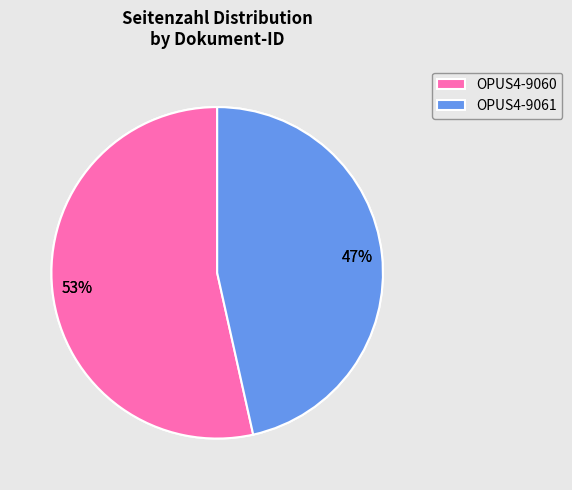

Is it true that OPUS4-9060 is 65% of the pie?

False